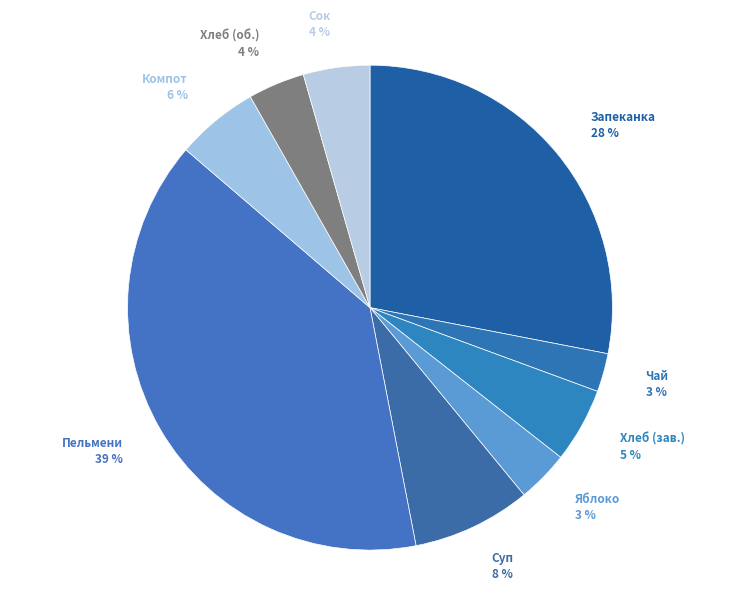

To the nearest percent, what is the average slice percentage?

11%